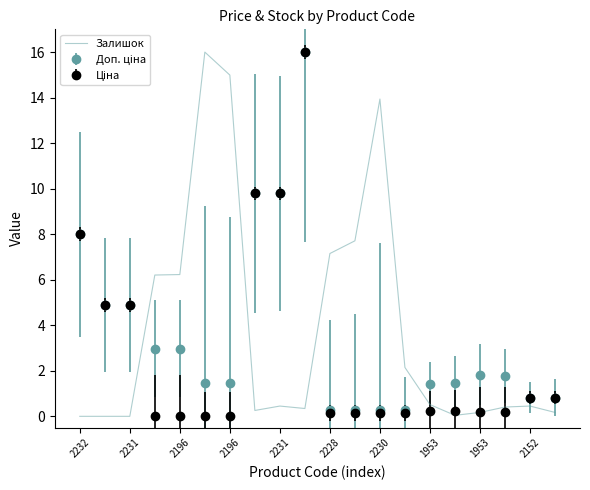

What is the greatest value displayed?

16.0